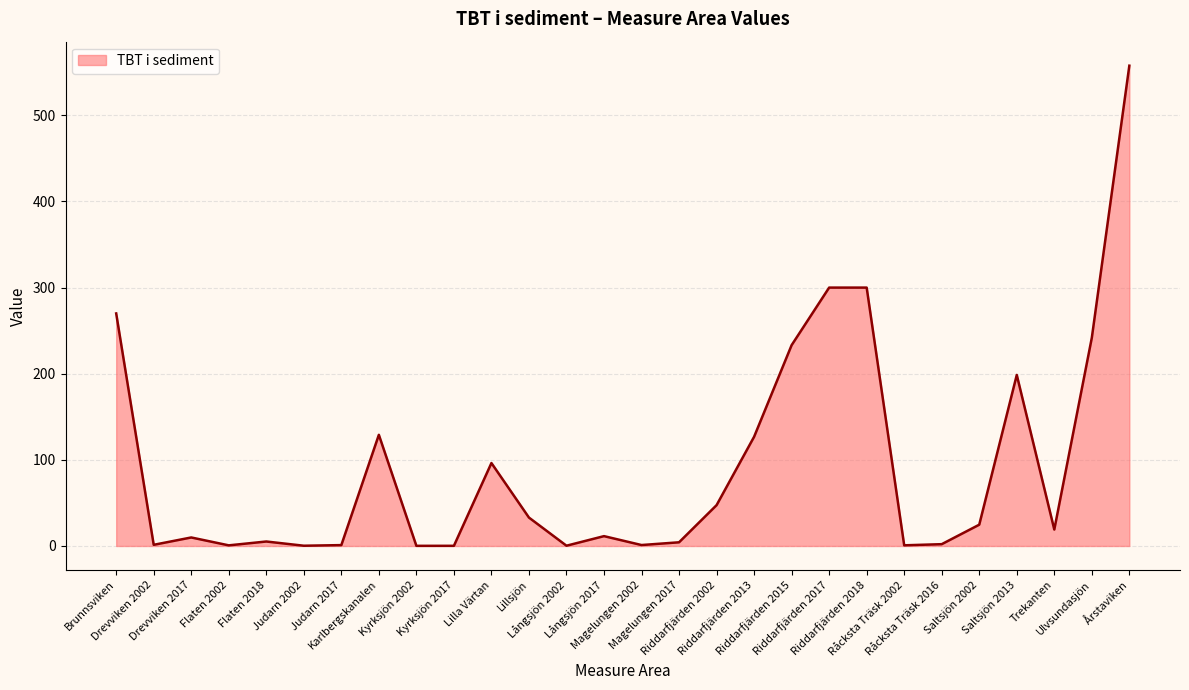

What is the minimum value shown in the chart?

0.2